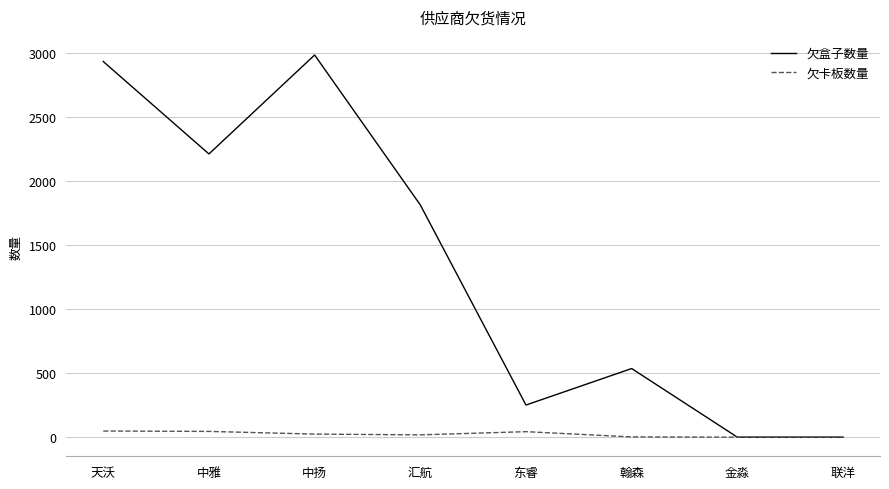

What are all the series names shown in the legend?

欠盒子数量, 欠卡板数量